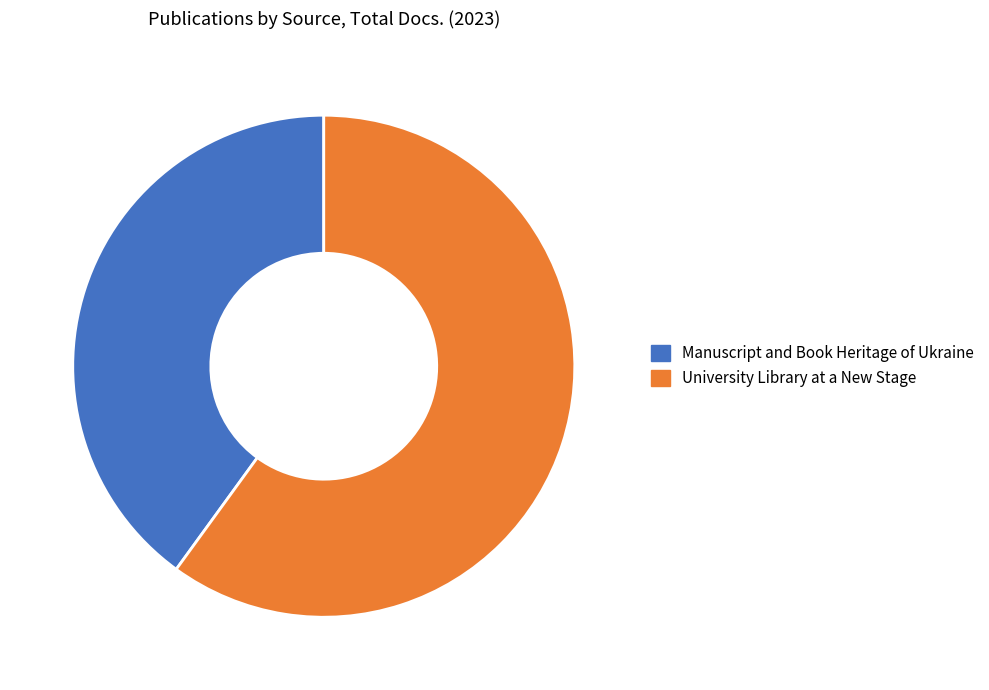

How many segments does this pie chart have?

2